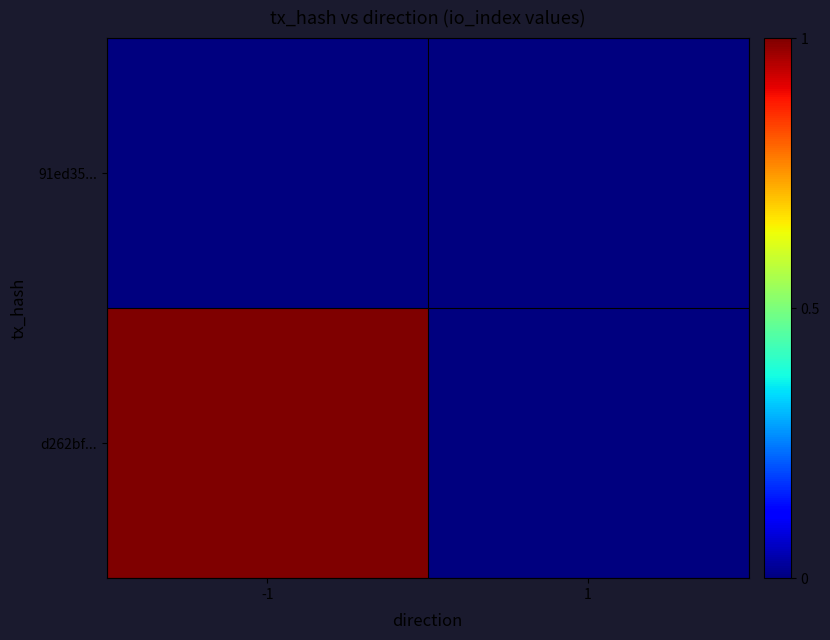

At 1, list the series in order from smallest to largest.

d262bf..., 91ed35...